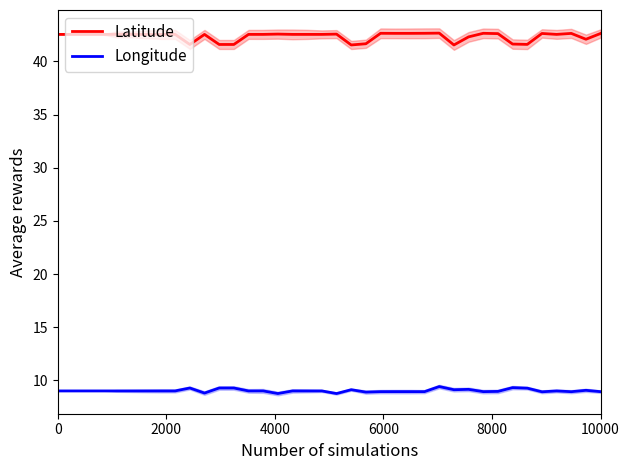

True or false: Latitude and Longitude cross at least once.

False